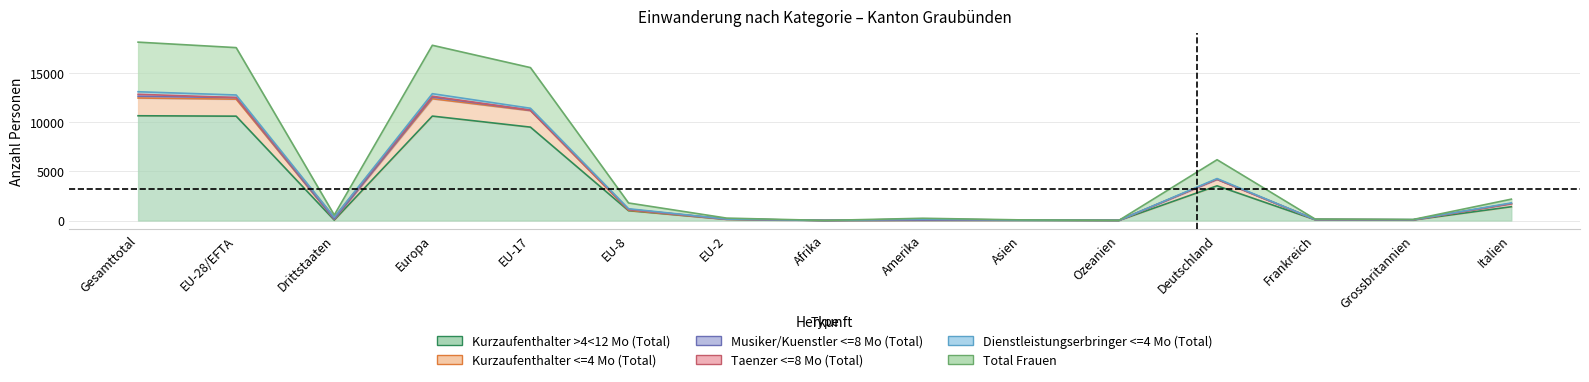

How many values in the Kurzaufenthalter >4<12 Mo (Total) series are below 114?

7